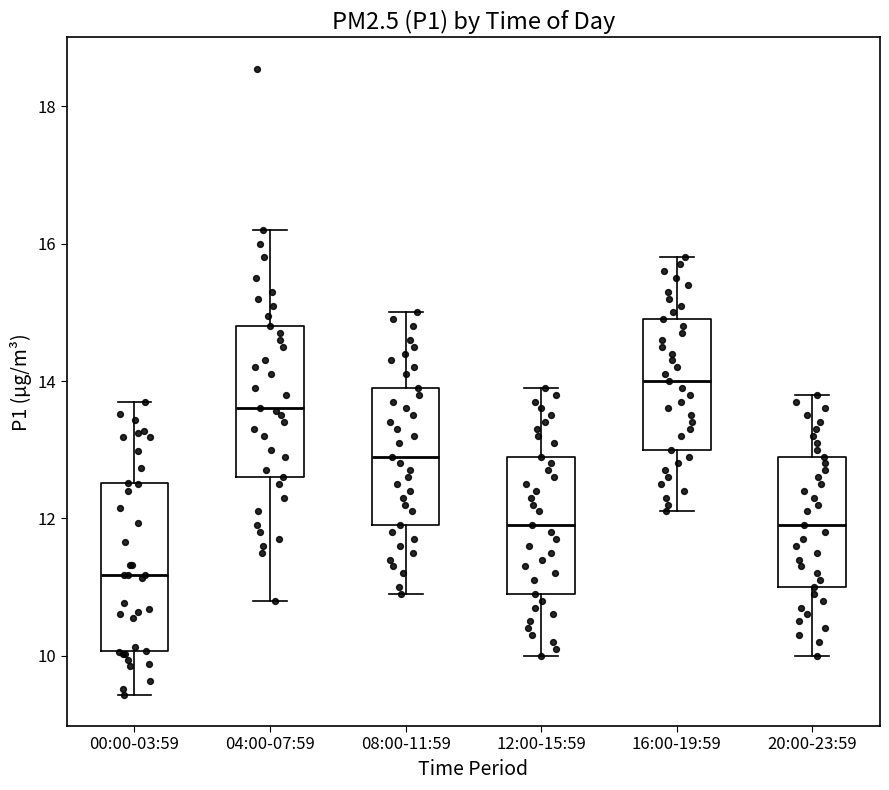

Which box has the lowest median line?

00:00-03:59